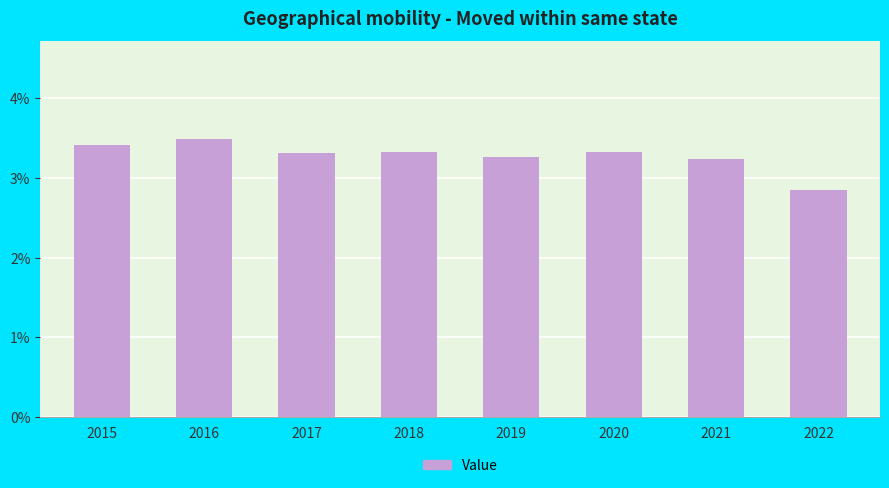

Are the bars grouped side by side (vs. stacked)?

No